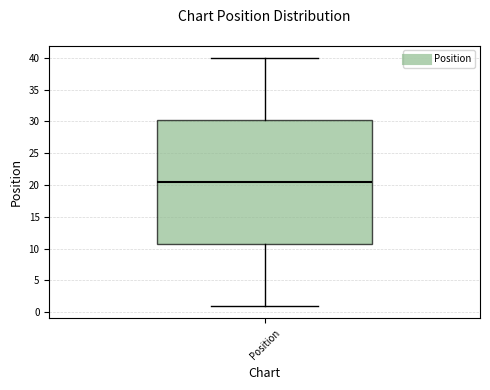

Read this box plot against the y-axis: the position of the median line, the range covered by the box, and the ends of both whiskers. The values are not printed on the chart, so give them approximately, as read against the axis.

median 20.5, box 11.0 to 30.5, whiskers 1.0 to 40.0